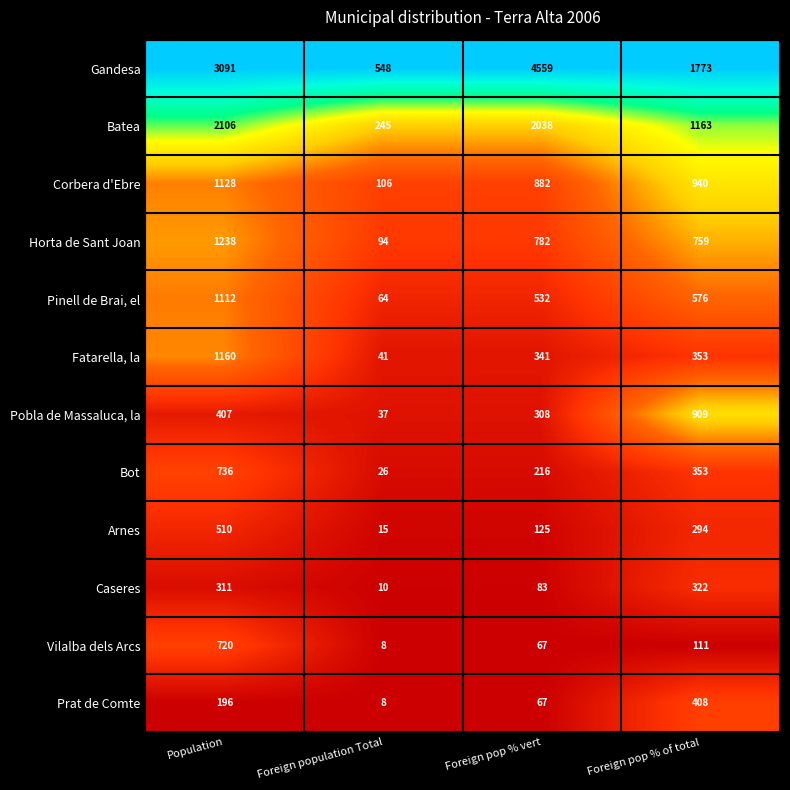

What is the average value of the Pinell de Brai, el series?

571